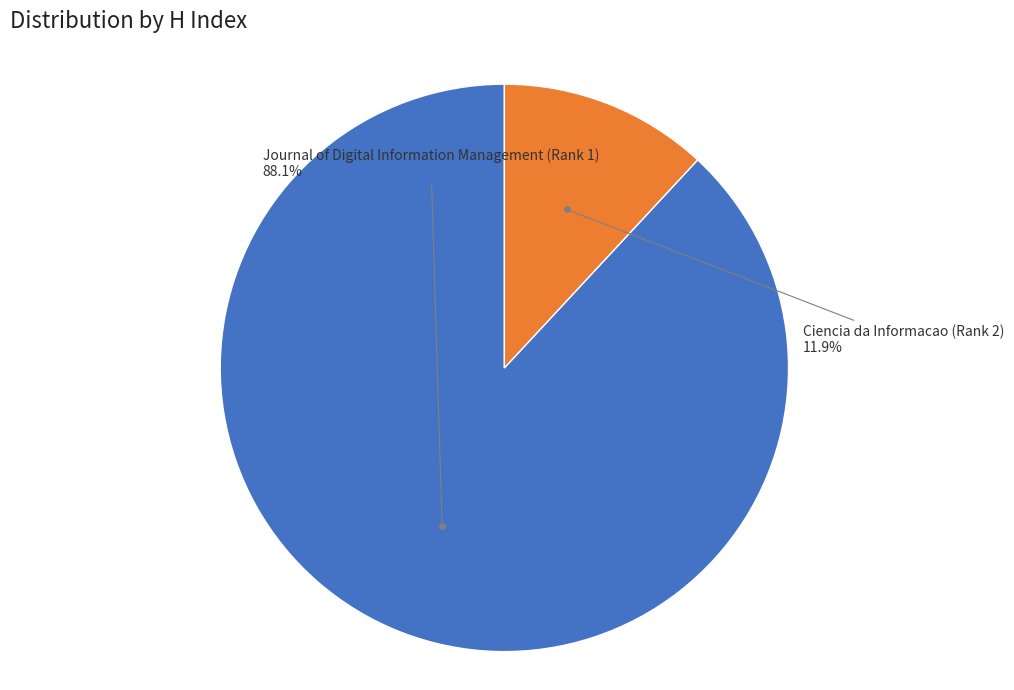

Rank the categories by value from highest to lowest.

Journal of Digital Information Management (Rank 1), Ciencia da Informacao (Rank 2)